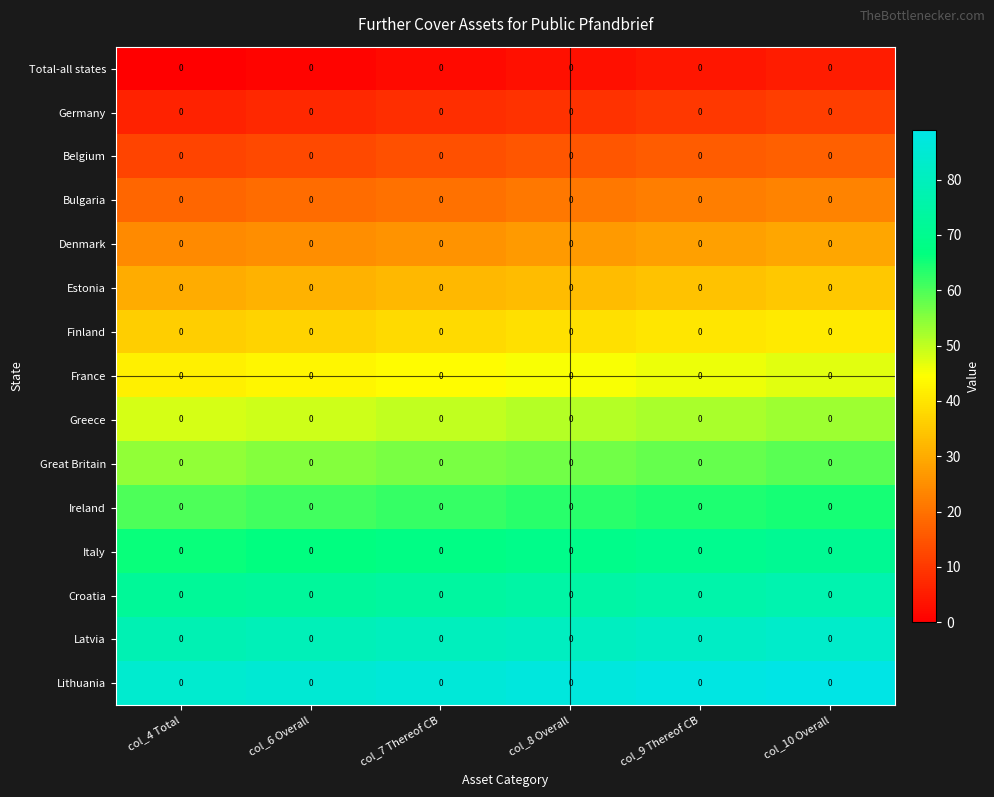

Is the value of Croatia at col_9 Thereof CB greater than the value of France at col_10 Overall?

Yes